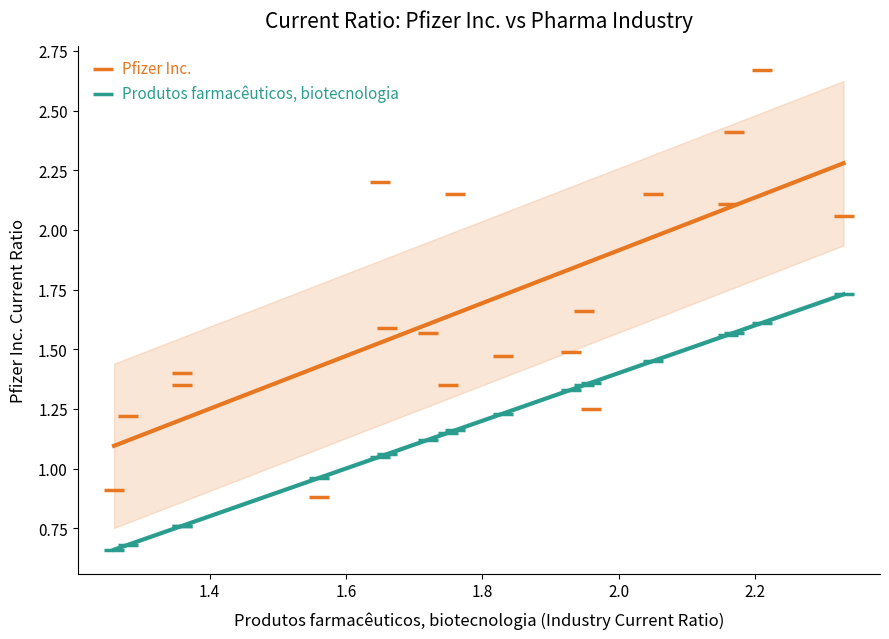

Which series has the largest Y range (max minus min)?

Pfizer Inc.